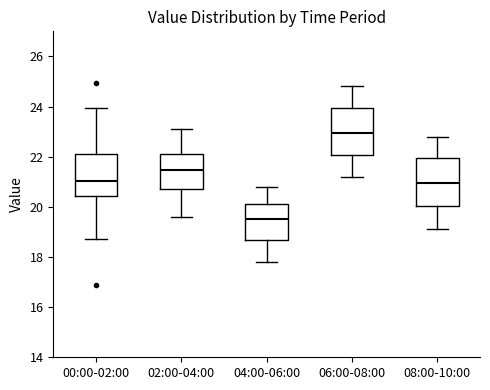

Reading left to right, read every box against the y-axis: the position of its median line, the range the box covers, and the ends of its whiskers. The values are not printed on the chart, so give them approximately, as read against the axis.

00:00-02:00: median 21.0, box 20.4 to 22.2, whiskers 18.8 to 24.0
02:00-04:00: median 21.4, box 20.8 to 22.2, whiskers 19.6 to 23.2
04:00-06:00: median 19.6, box 18.6 to 20.2, whiskers 17.8 to 20.8
06:00-08:00: median 23.0, box 22.0 to 24.0, whiskers 21.2 to 24.8
08:00-10:00: median 21.0, box 20.0 to 22.0, whiskers 19.2 to 22.8